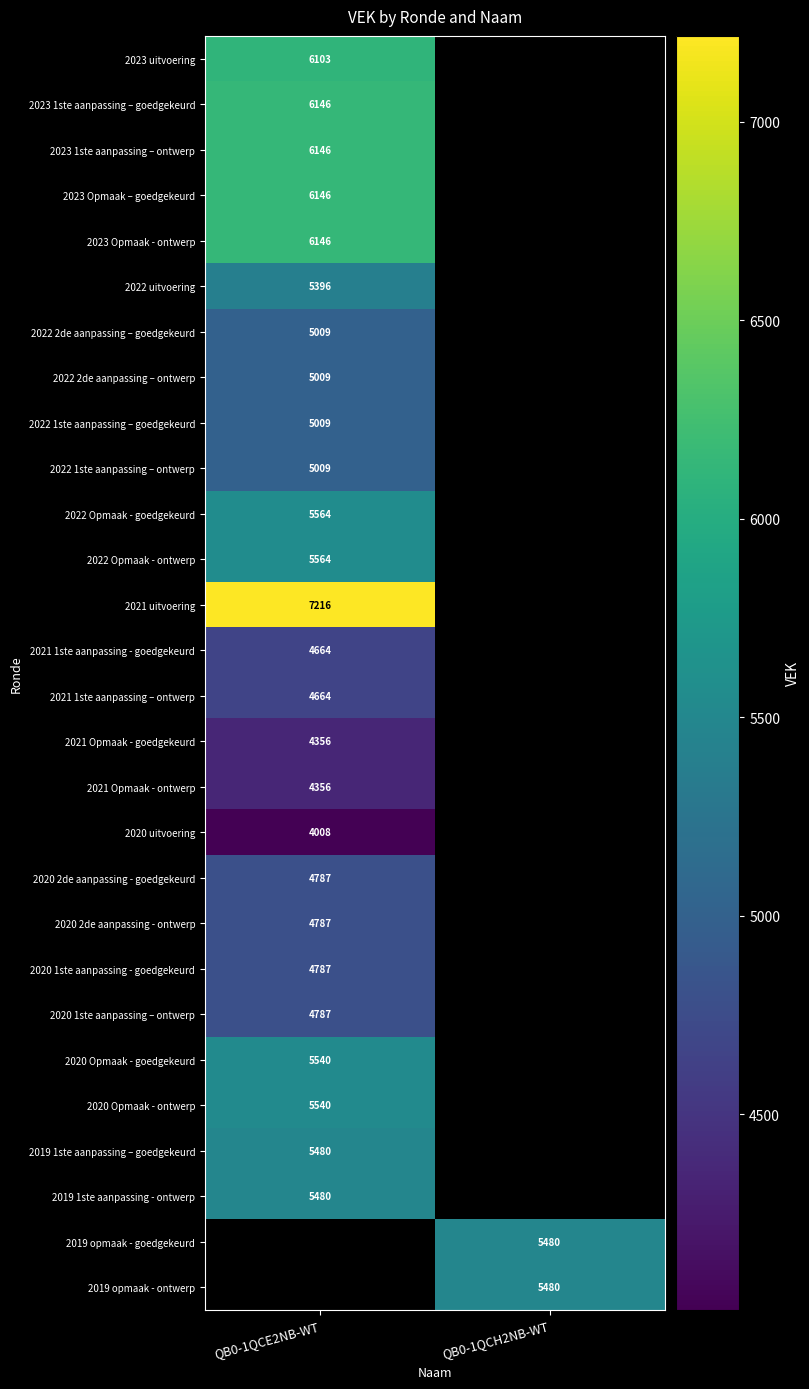

The value of 2019 opmaak - ontwerp at QB0-1QCH2NB-WT is 2151. True or false?

False